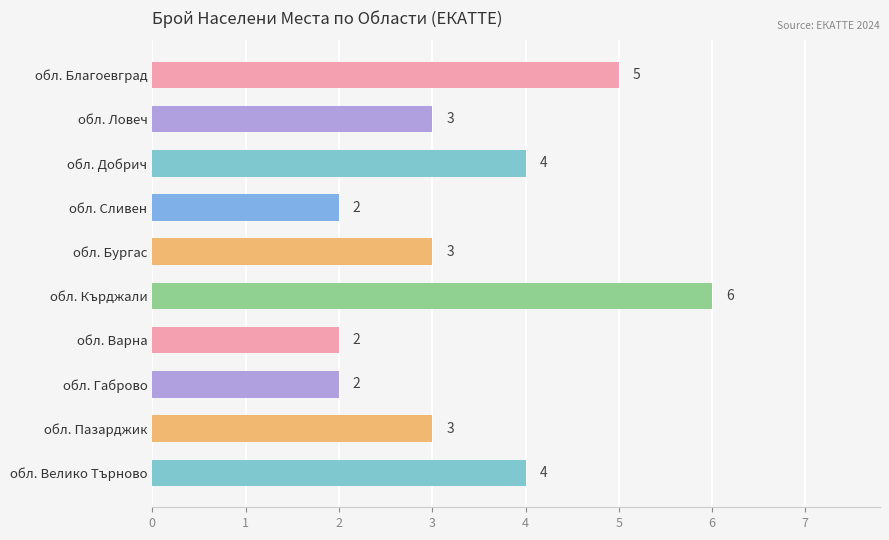

What is the difference between the maximum and second lowest values?

4